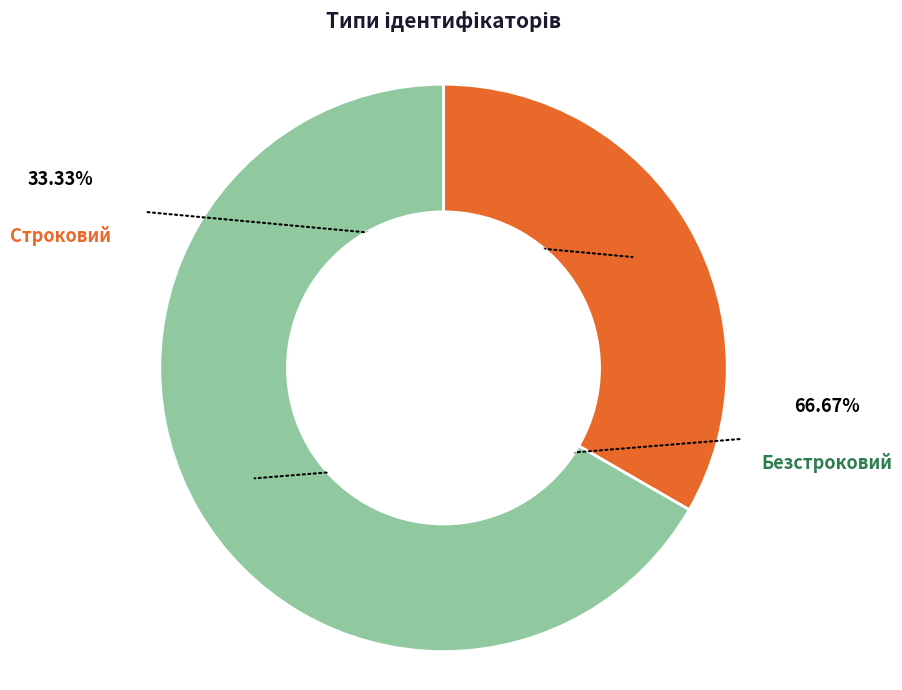

Rank the categories by value from lowest to highest.

Строковий, Безстроковий